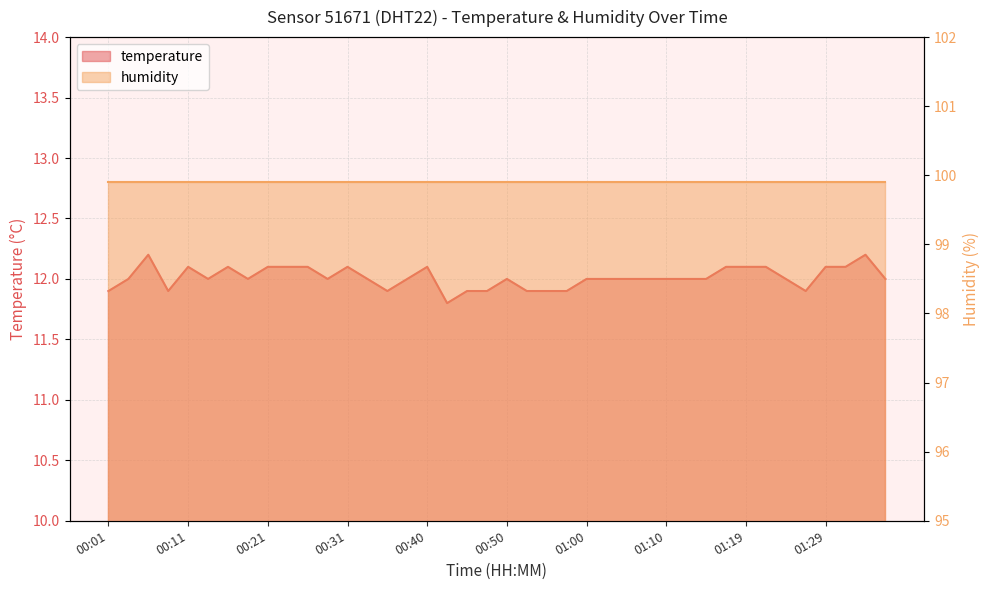

The chart shows a value of 15.7 at 00:18. True or false?

False